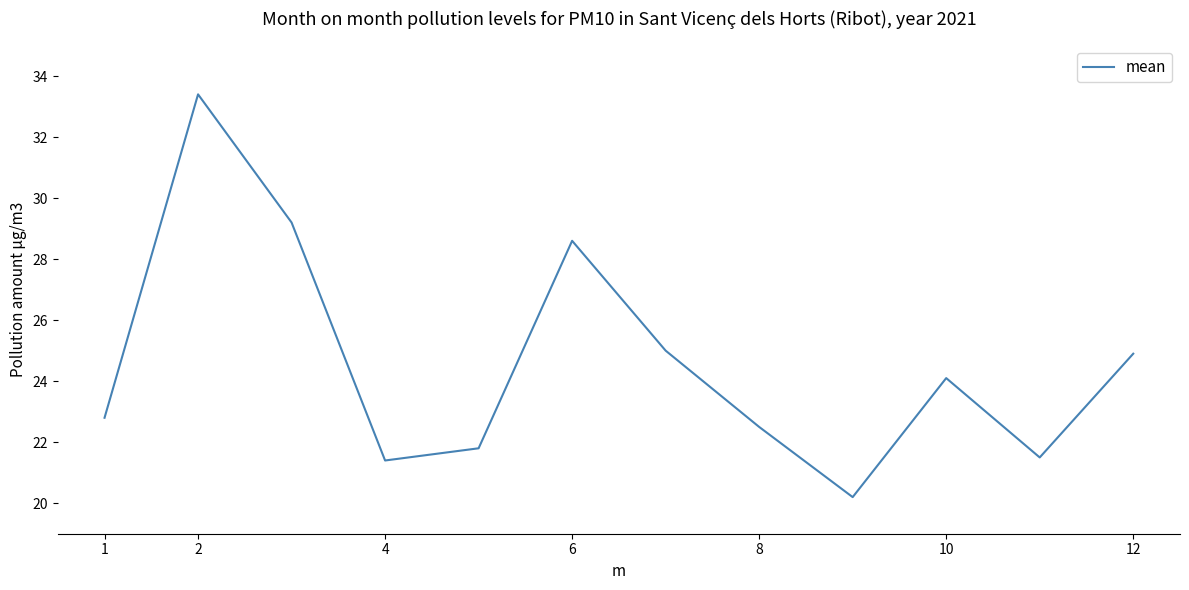

What is the maximum value shown in the chart?

33.4